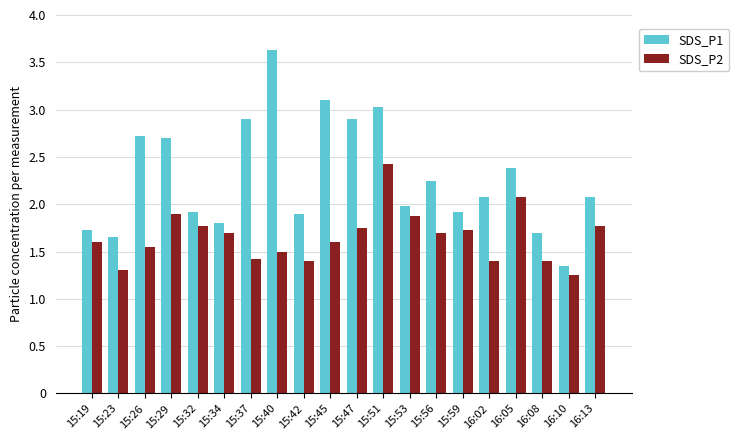

Which category has the highest value in the SDS_P2 series?

15:51